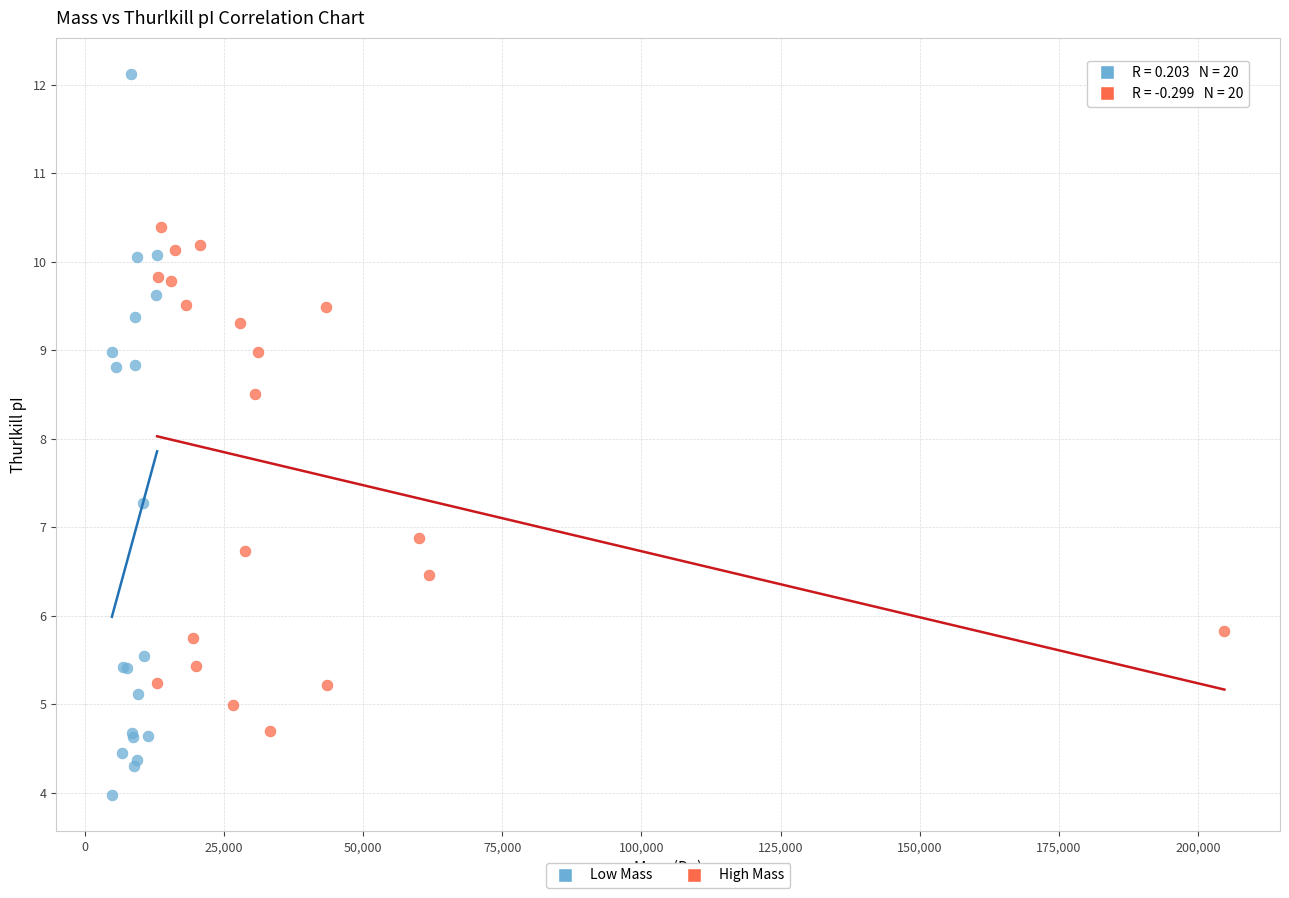

Which series has the widest spread of Y values?

Low Mass